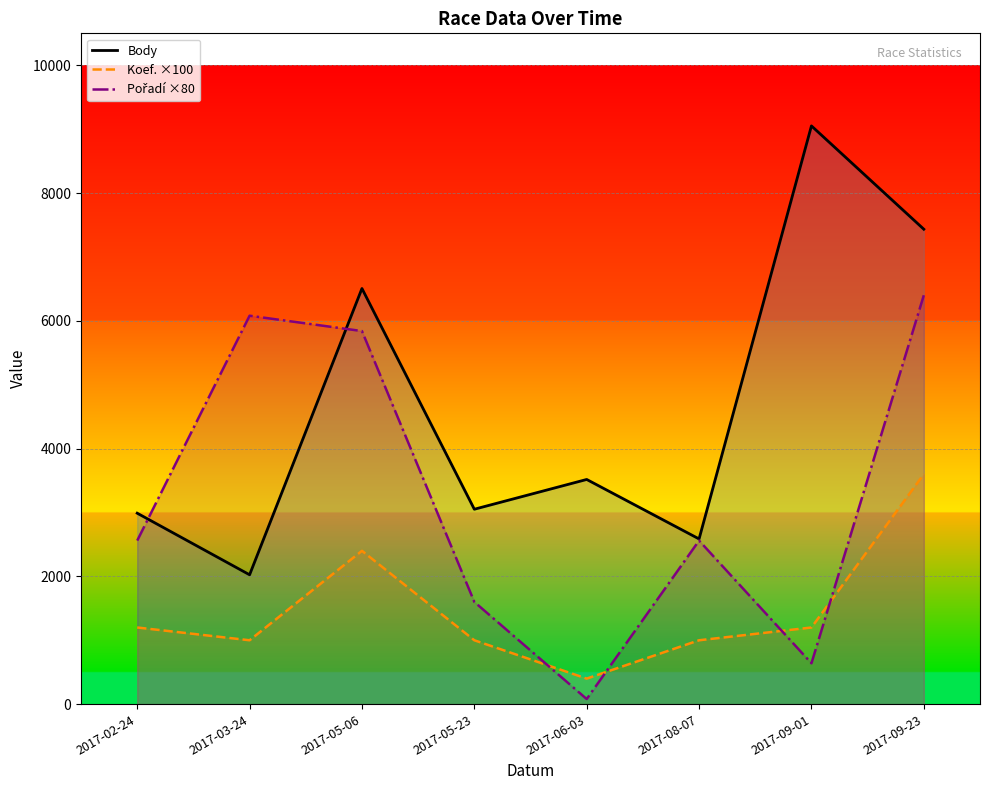

At 2017-09-23, list the series in order from largest to smallest.

Body, Pořadí ×80, Koef. ×100